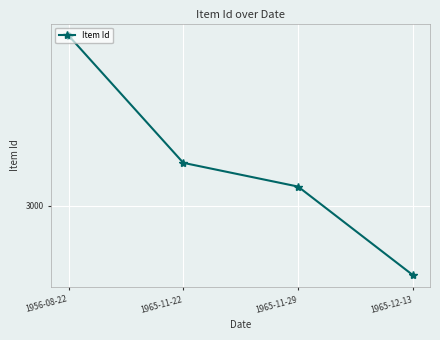

Does the chart have visible grid lines?

Yes